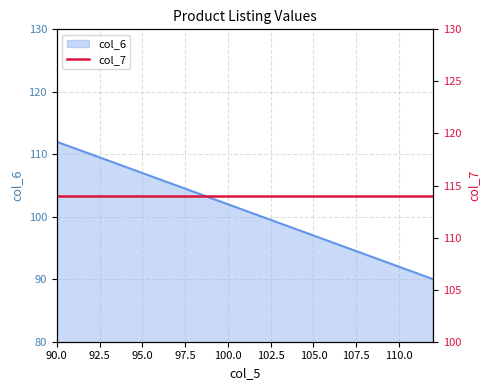

What is the sum of the values at 90 and 90?

224